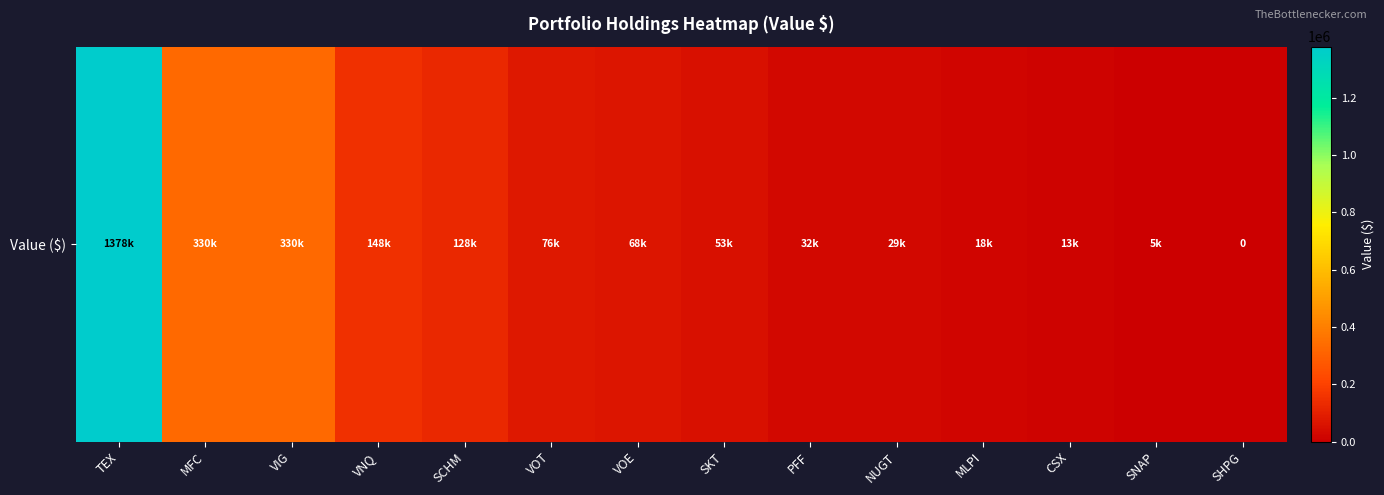

What is the difference between the maximum and minimum values?

1378000